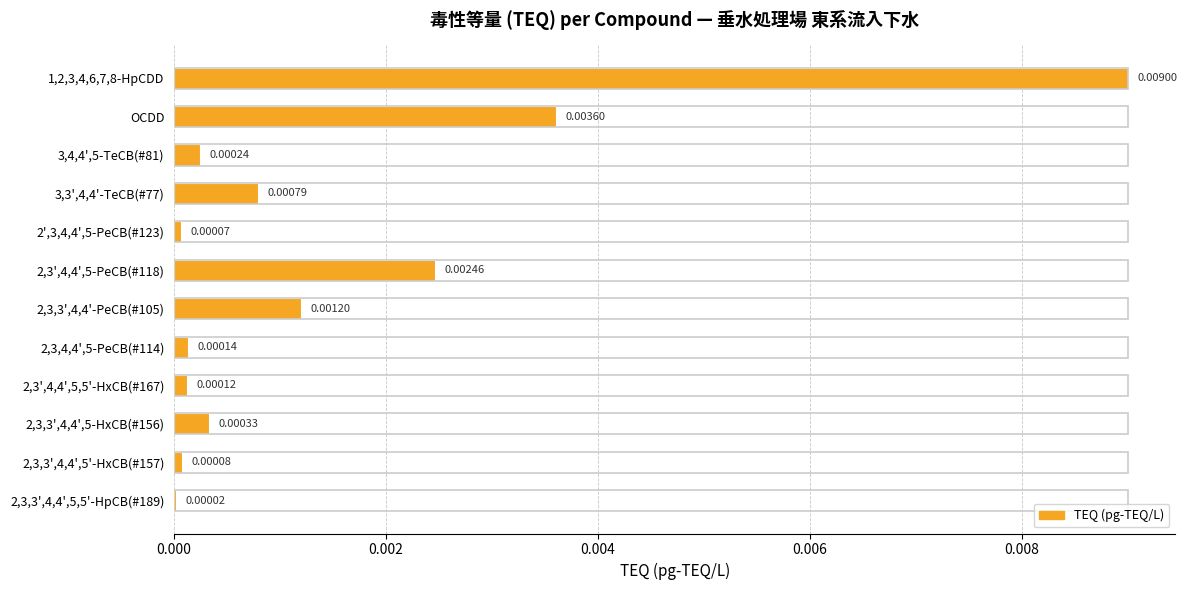

How many bars are there in total?

12